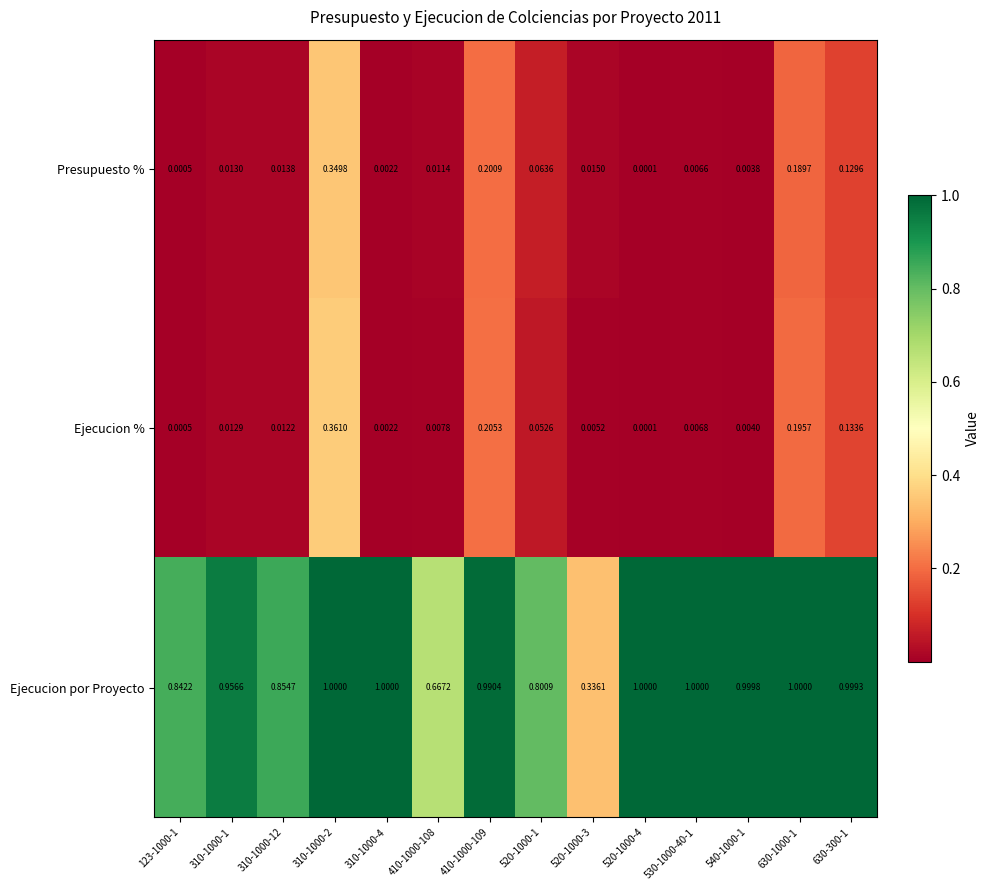

Rank the series by their maximum value, from highest to lowest.

Ejecucion por Proyecto, Ejecucion %, Presupuesto %